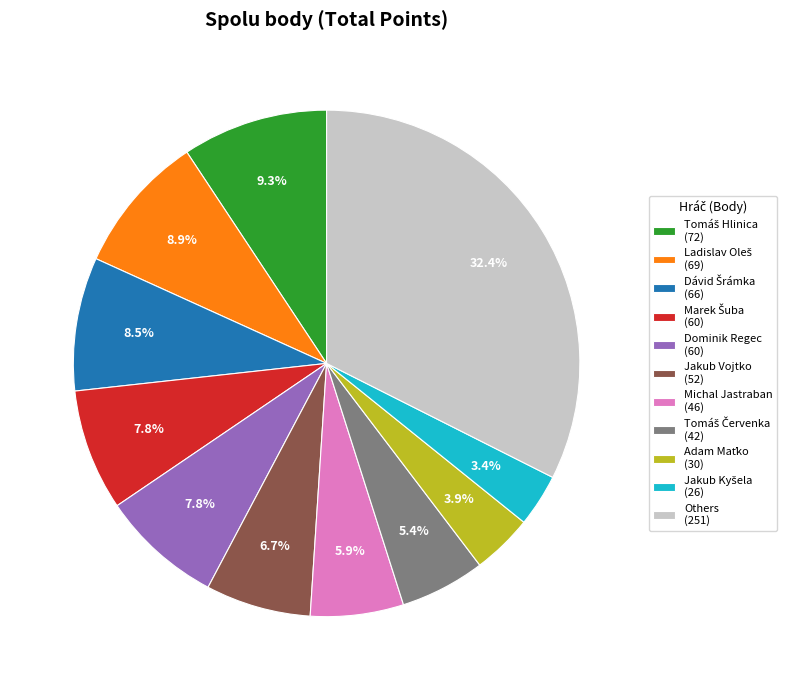

Which slice is the largest?

Others (251)